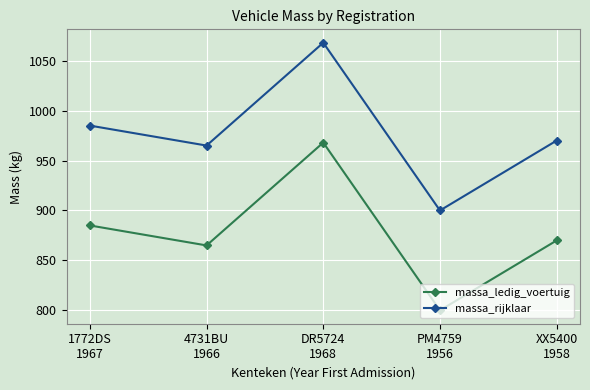

Does the chart display data point markers on the line(s)?

Yes